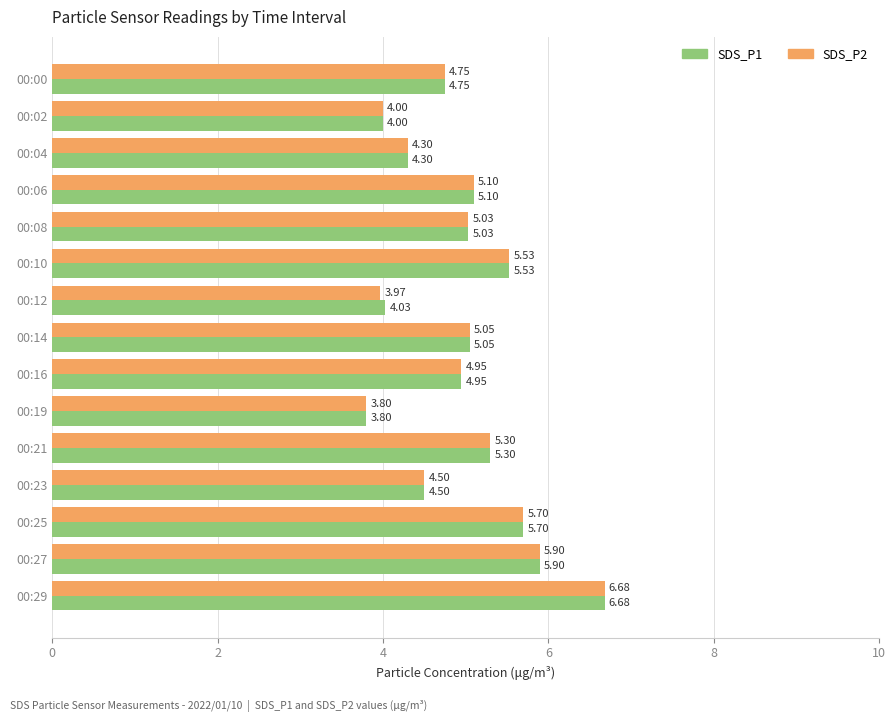

Which series has the largest total across all categories?

SDS_P1